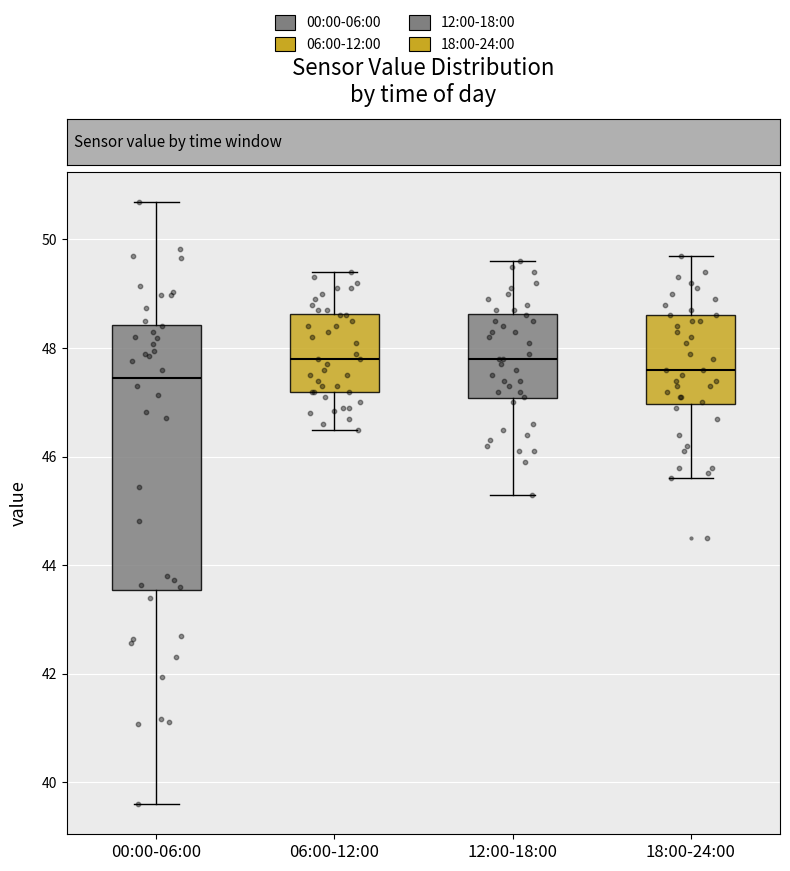

Reading left to right, transcribe this box plot: for each box, give where its median line is, the range the box spans, and where its two whiskers end, as read against the y-axis. The values are not printed on the chart, so give them approximately, as read against the axis.

00:00-06:00: median 47.4, box 43.6 to 48.4, whiskers 39.6 to 50.6
06:00-12:00: median 47.8, box 47.2 to 48.6, whiskers 46.6 to 49.4
12:00-18:00: median 47.8, box 47.0 to 48.6, whiskers 45.4 to 49.6
18:00-24:00: median 47.6, box 47.0 to 48.6, whiskers 45.6 to 49.8